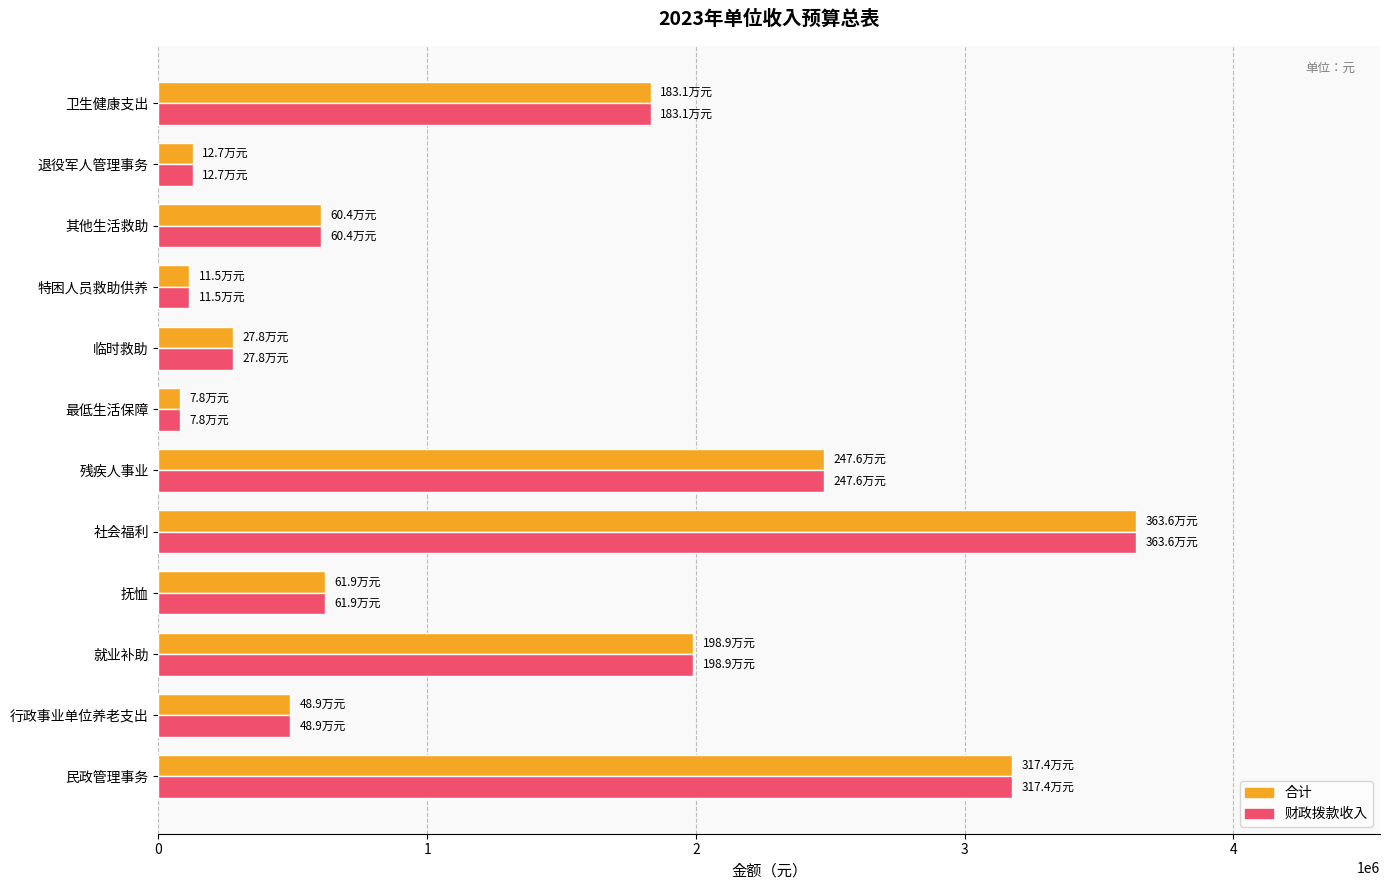

Where is 财政拨款收入 nearest to the value 1857200?

卫生健康支出